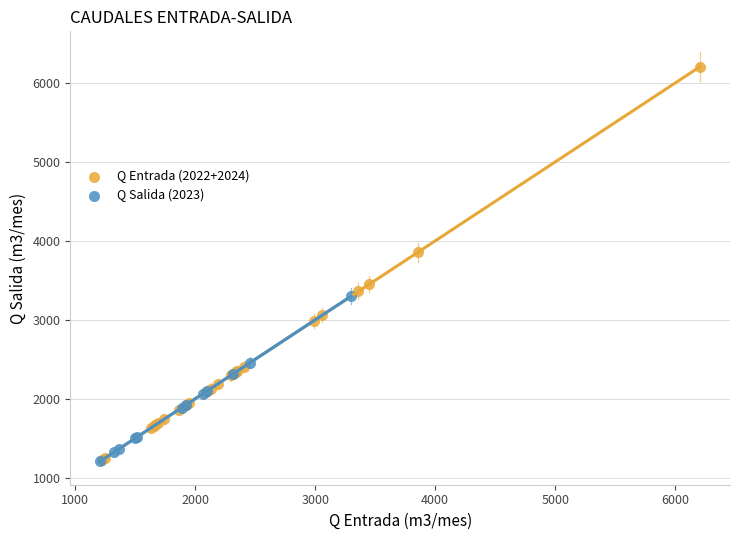

Which series has the widest spread of Y values?

Q Entrada (2022+2024)